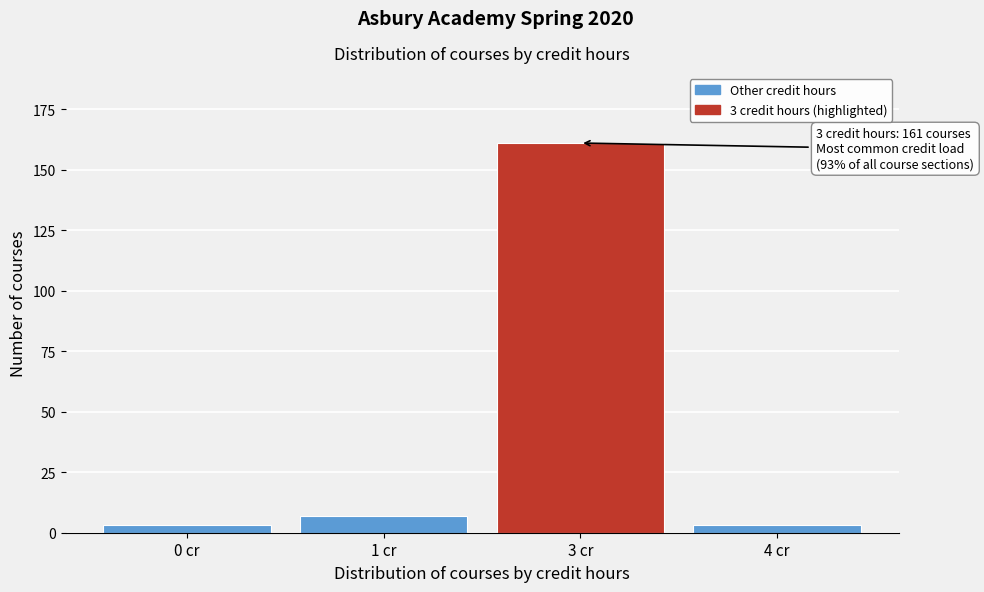

Reading right to left, extract all data points from this chart.

4 cr=3	3 cr=161	1 cr=7	0 cr=3